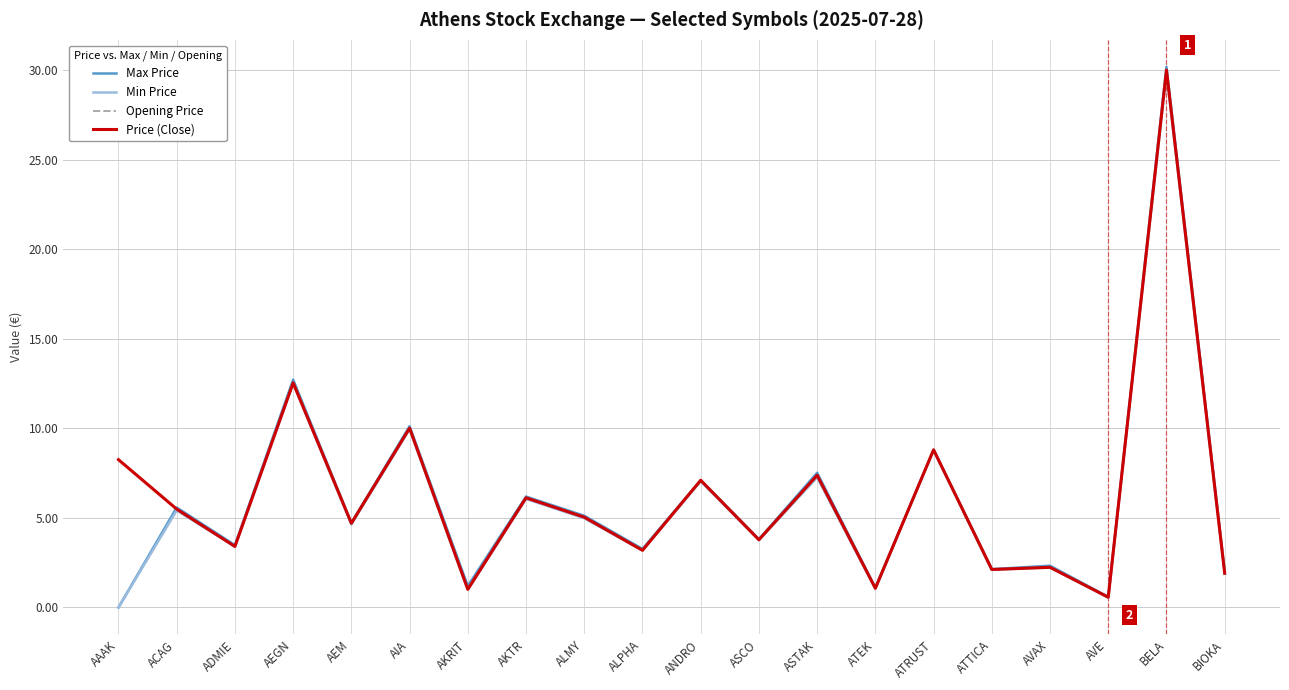

Is it true that Min Price equals 7.2 at AEM?

False